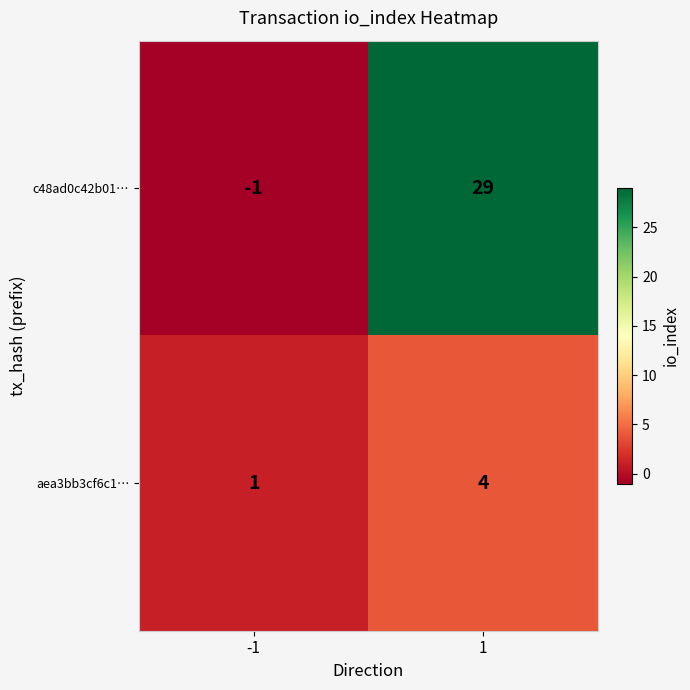

Reading left to right, list all the values displayed in this chart.

c48ad0c42b01…: -1=-1	1=29
aea3bb3cf6c1…: -1=1	1=4